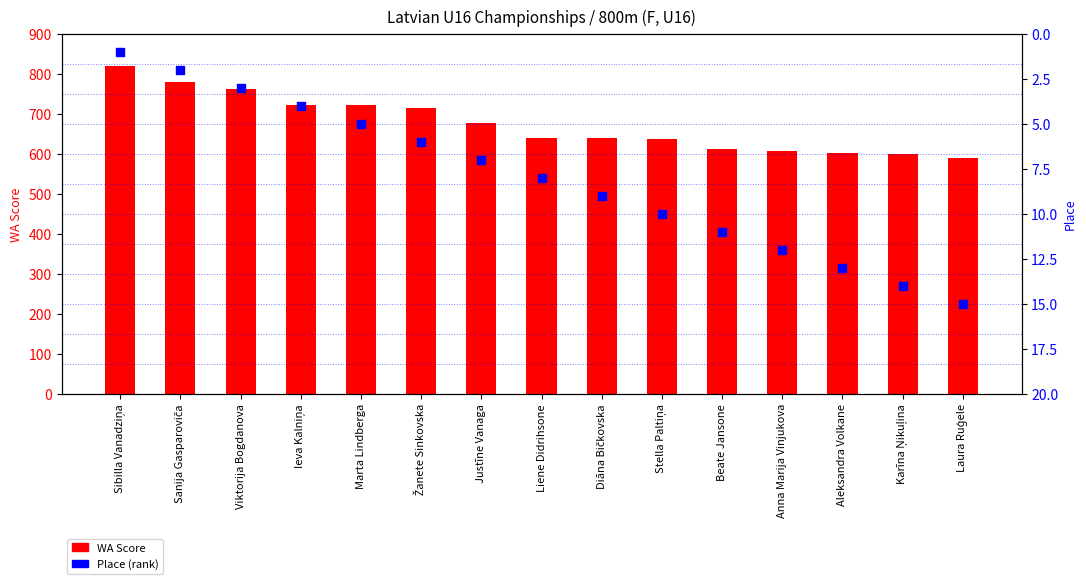

Which series contains the highest Y value?

WA Score